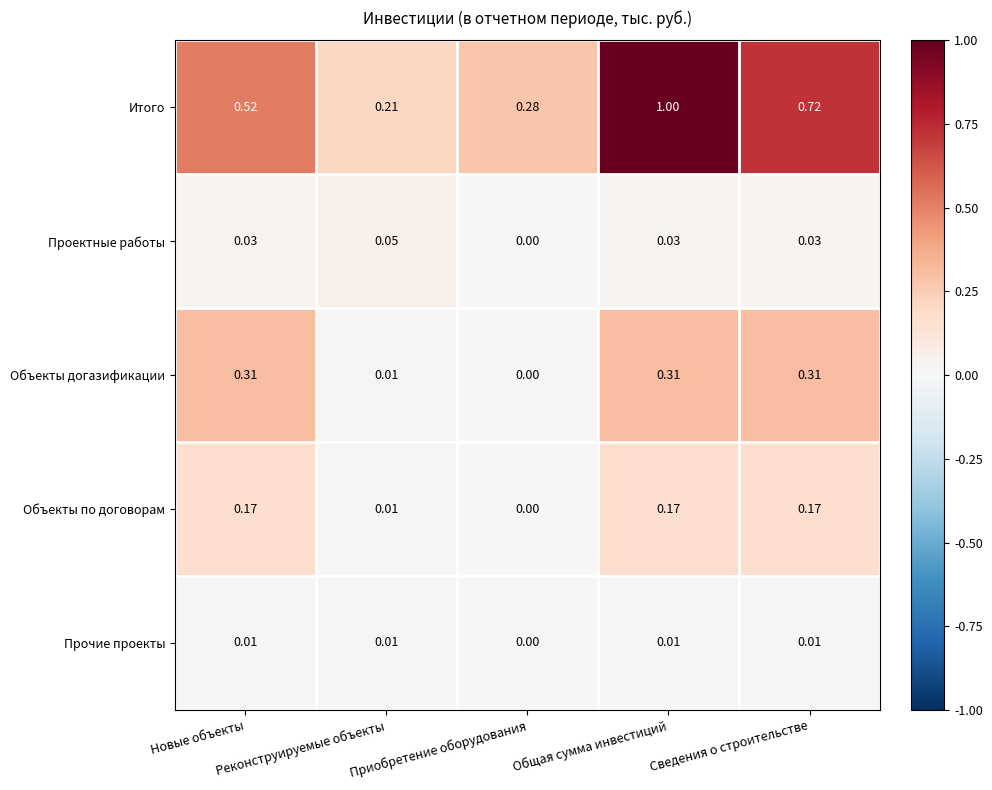

Which series has the widest spread of values?

Итого